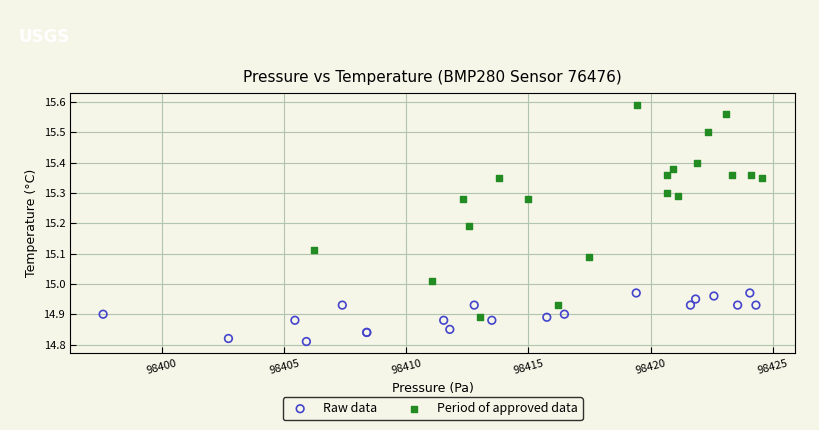

Which series has the largest Y range (max minus min)?

Period of approved data